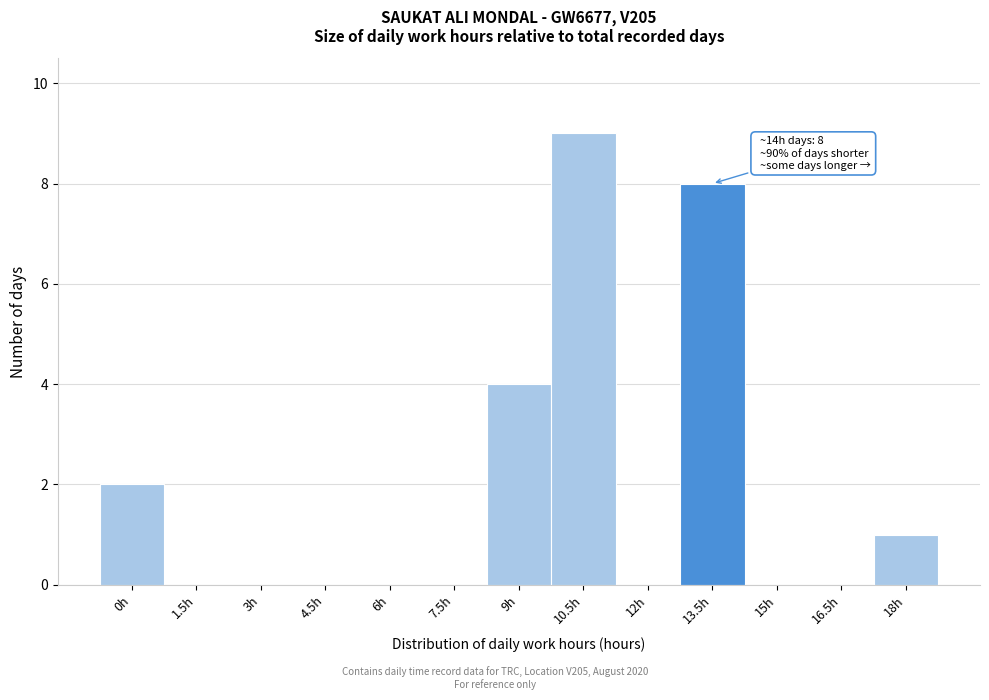

Reading left to right, transcribe all the data shown in this chart.

0h=2	1.5h=0	3h=0	4.5h=0	6h=0	7.5h=0	9h=4	10.5h=9	12h=0	13.5h=8	15h=0	16.5h=0	18h=1